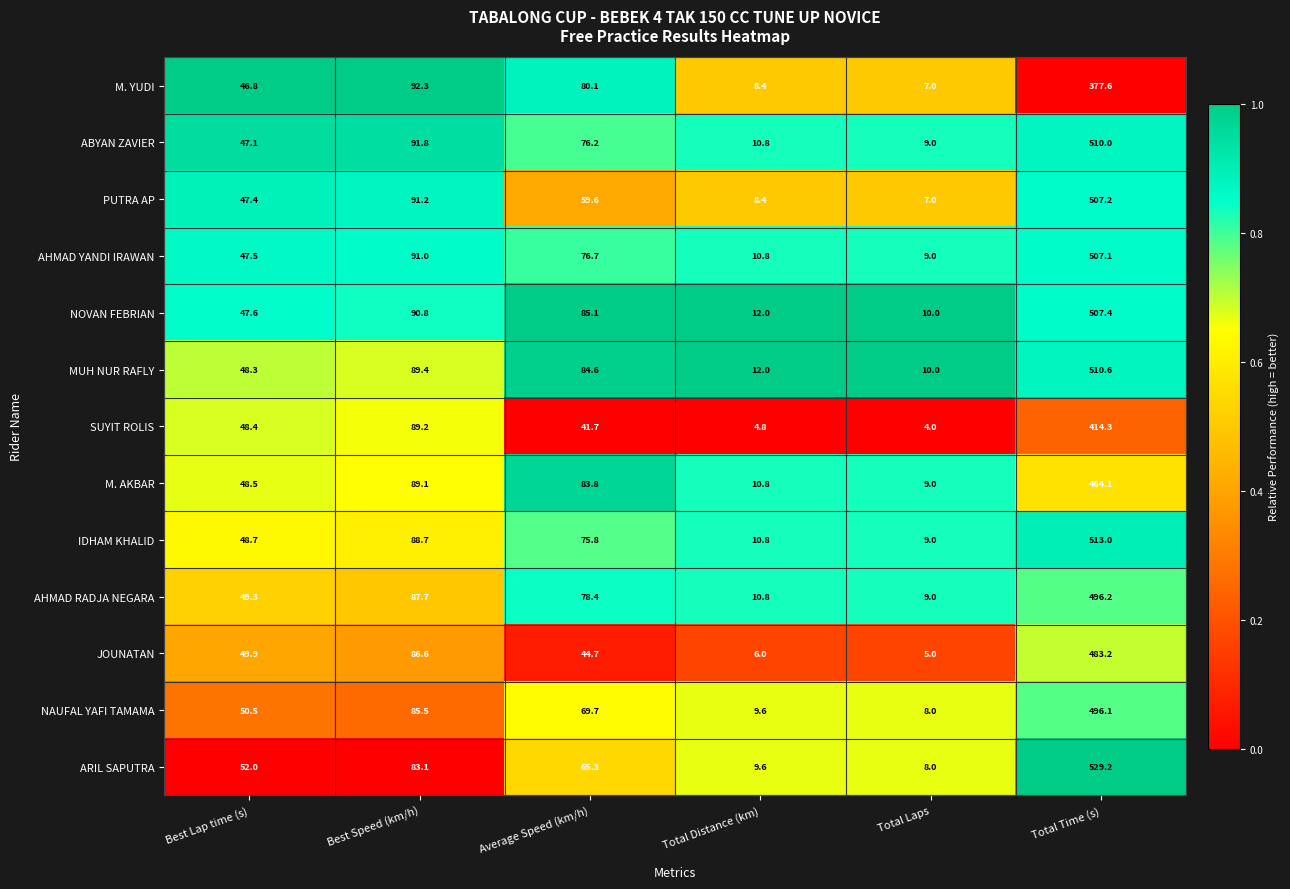

The AHMAD YANDI IRAWAN series shows 10.8 at Total Distance (km). True or false?

True